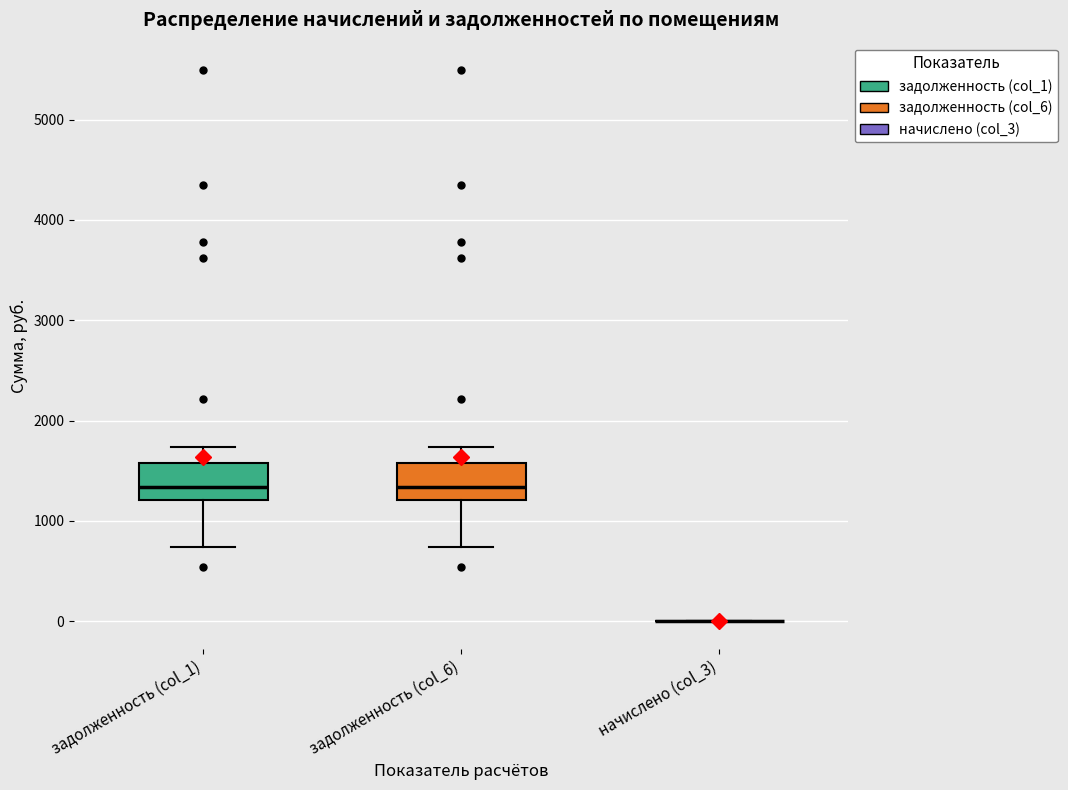

Reading left to right, transcribe this box plot: for each box, give where its median line is, the range the box spans, and where its two whiskers end, as read against the y-axis. The values are not printed on the chart, so give them approximately, as read against the axis.

задолженность (col_1): median 1300, box 1200 to 1600, whiskers 700 to 1700
задолженность (col_6): median 1300, box 1200 to 1600, whiskers 700 to 1700
начислено (col_3): box collapsed to a line at 0, whiskers 0 to 0